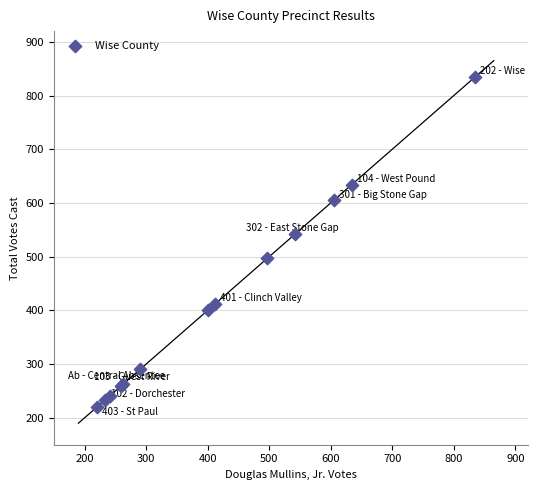

What Y value in the scatter plot is closest to 527?

542